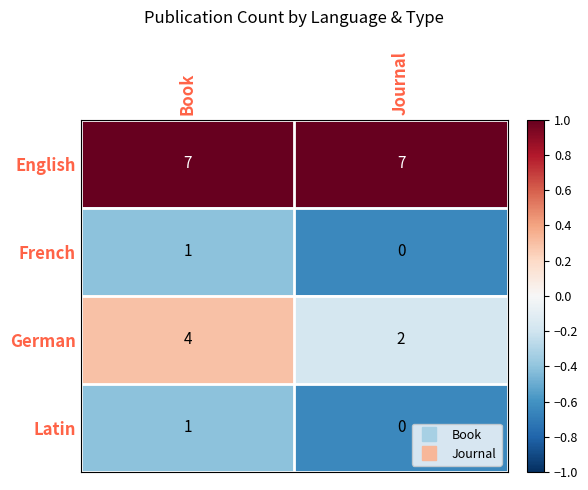

What is the difference between the highest and lowest values at Book?

6